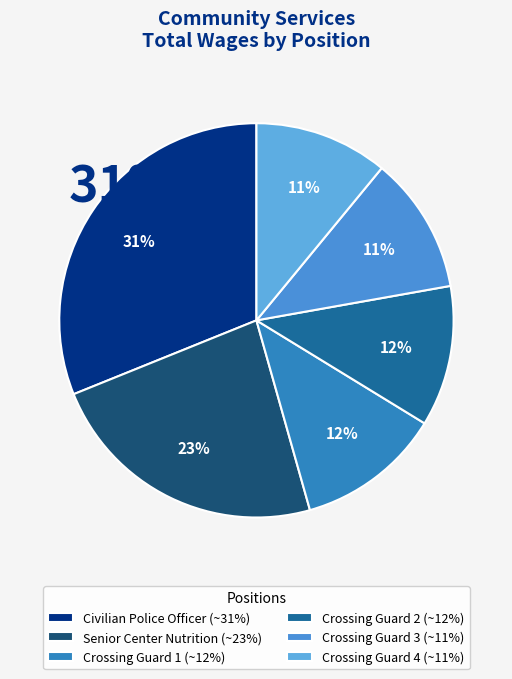

Is there any slice that represents more than half of the pie?

No